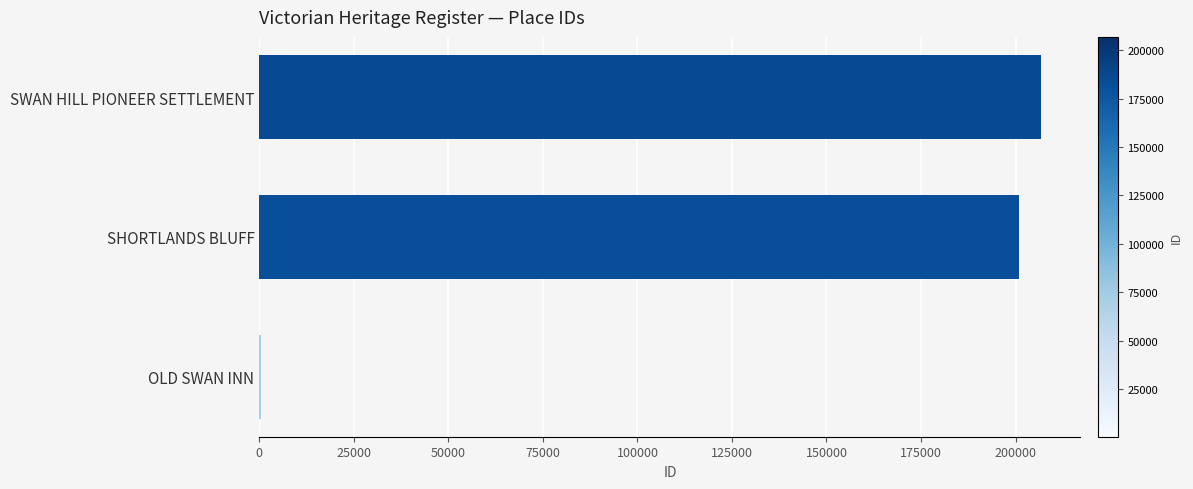

What is the greatest value displayed?

206822